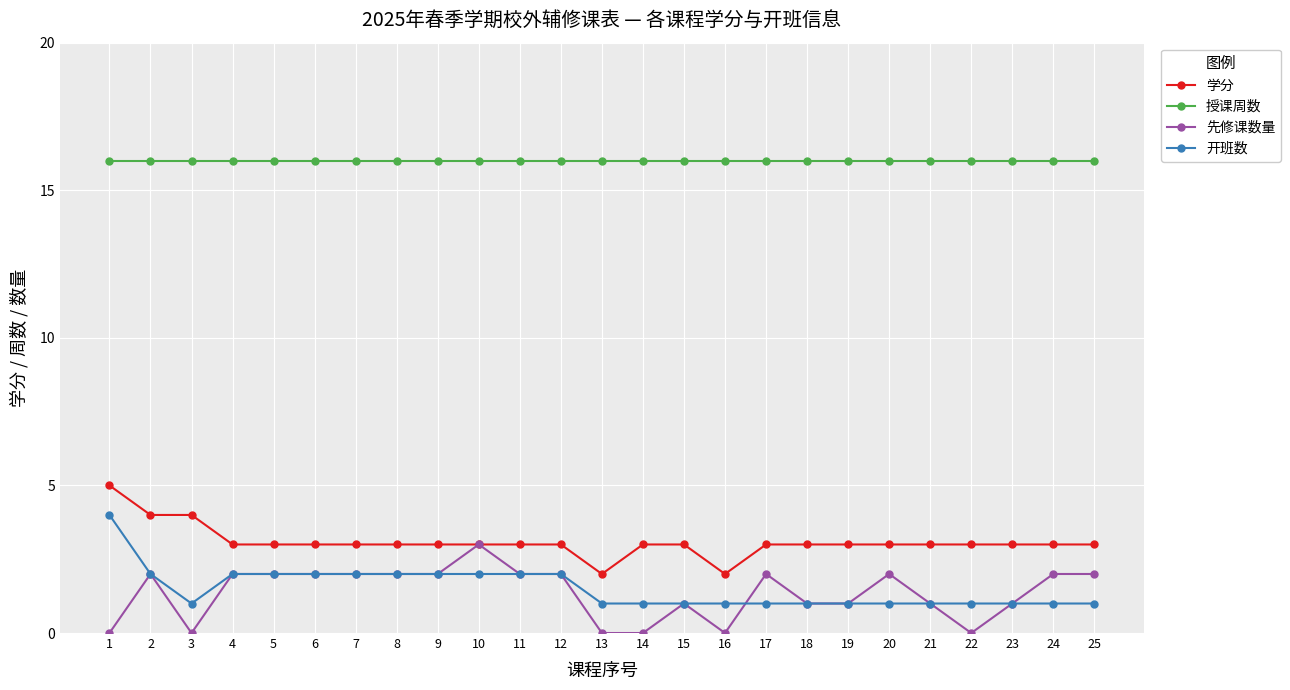

Count the number of categories in the chart.

25